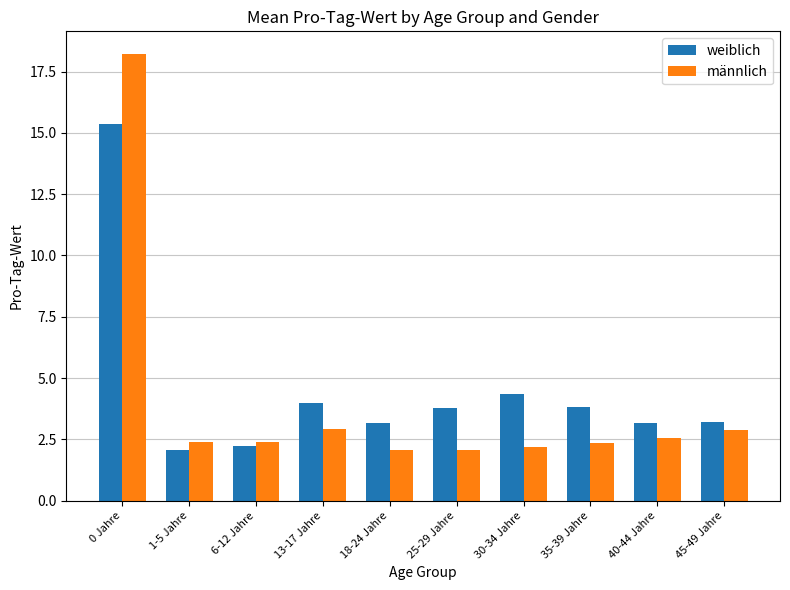

Does the chart contain any negative values?

No